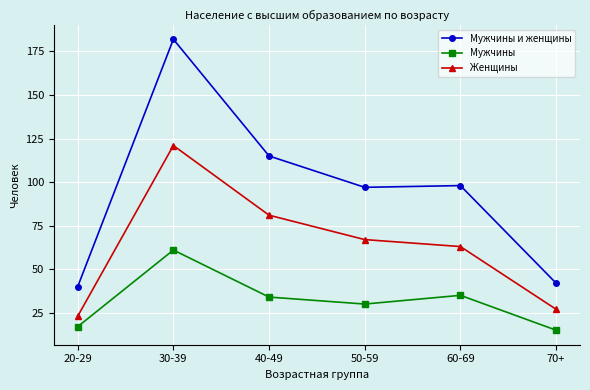

The value of Мужчины at 60-69 is 22. True or false?

False